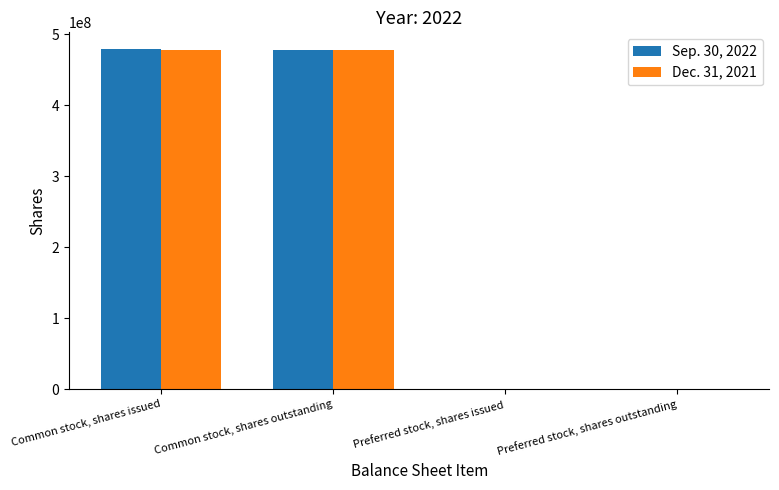

The value of Dec. 31, 2021 at Common stock, shares issued is 477495000. True or false?

True